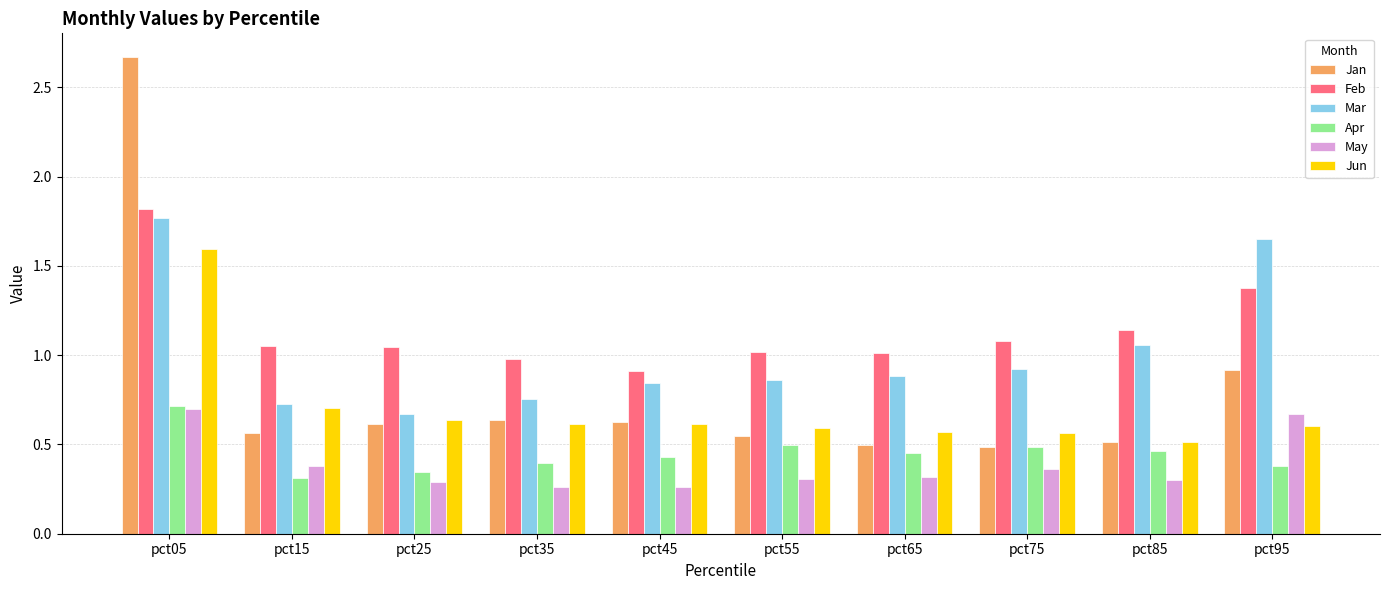

At which label does Apr reach its peak?

pct05